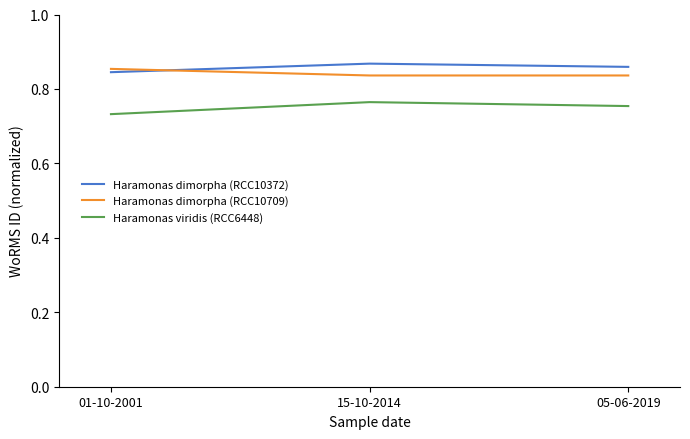

What is the total value across all series at 01-10-2001?

2.4